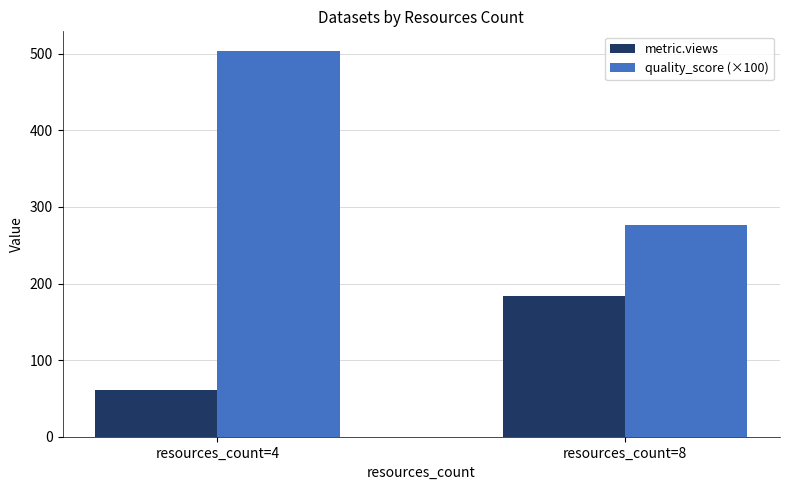

What are all the series names shown in the legend?

metric.views, quality_score (×100)